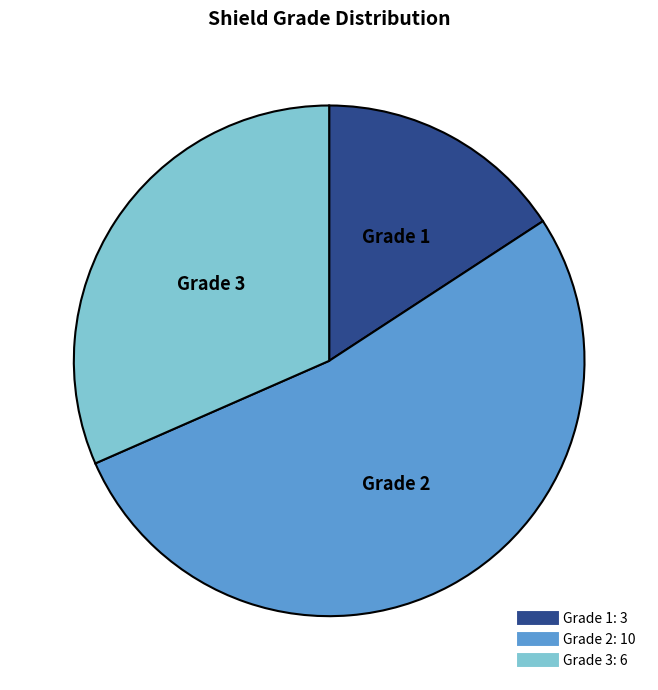

Is there a majority slice in this chart?

Yes